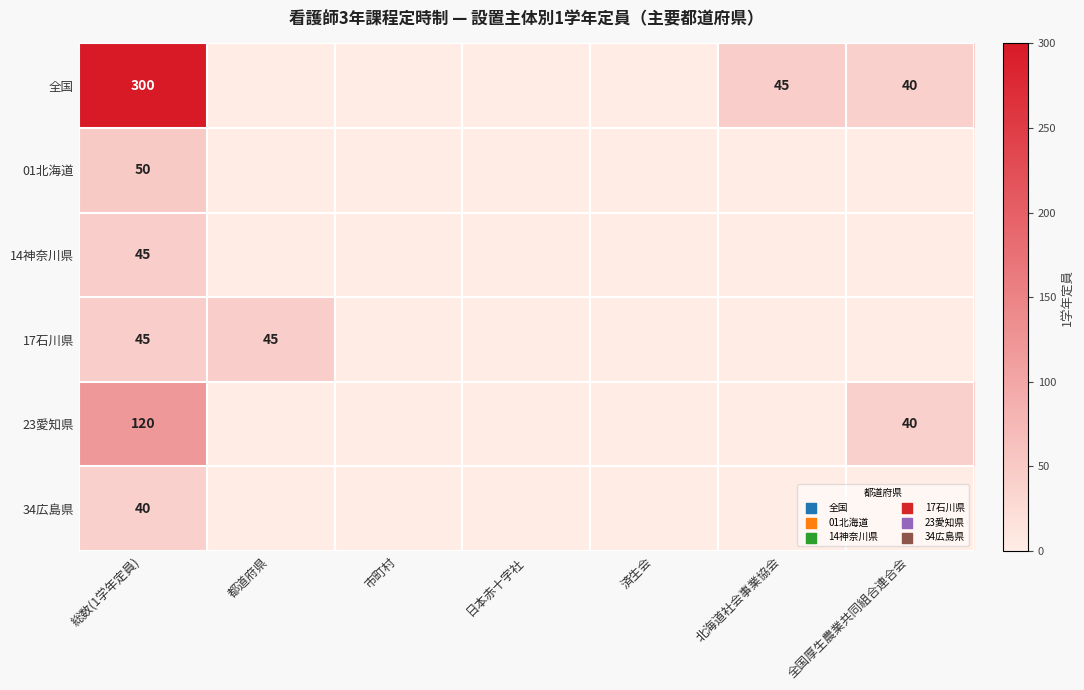

At which category is the sum across all series the highest?

総数(1学年定員)